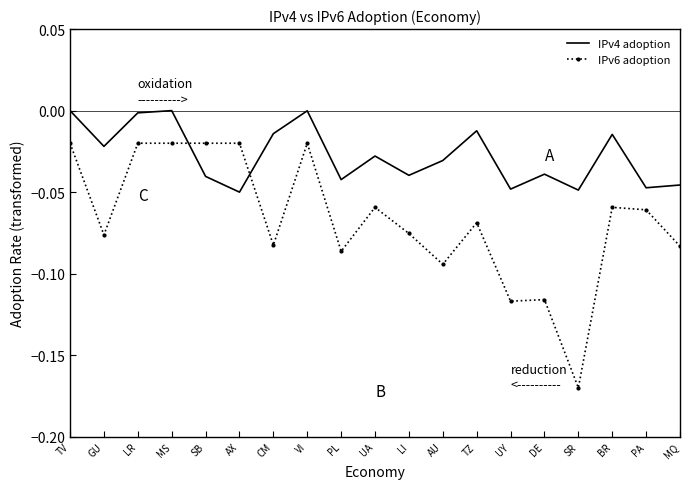

Which label corresponds to the smallest value in the chart?

SR